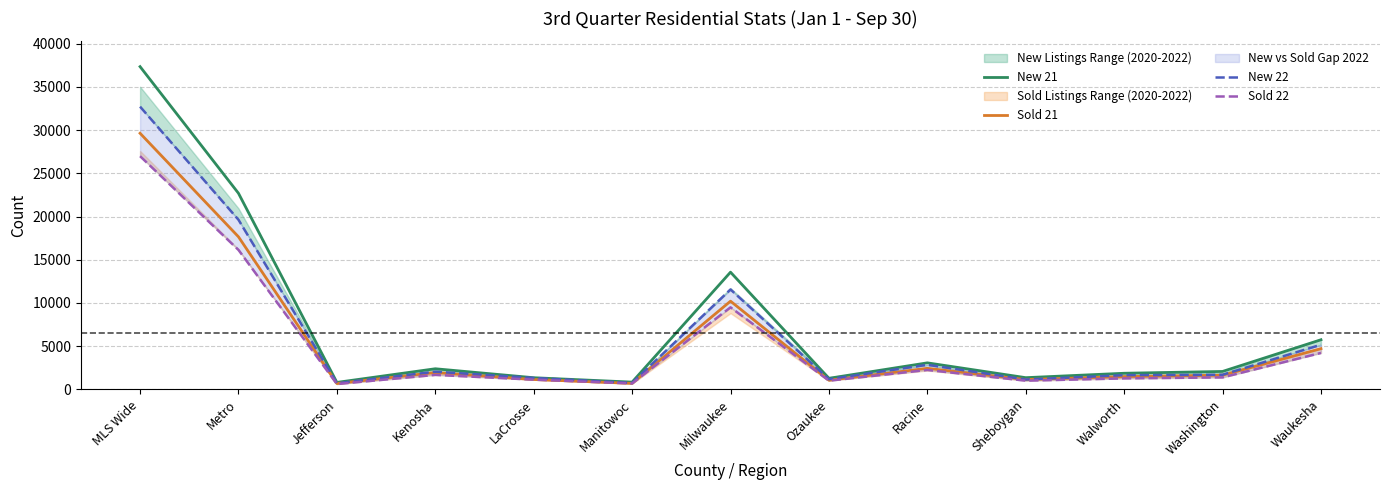

What is the label of the 12th point from the left?

Washington